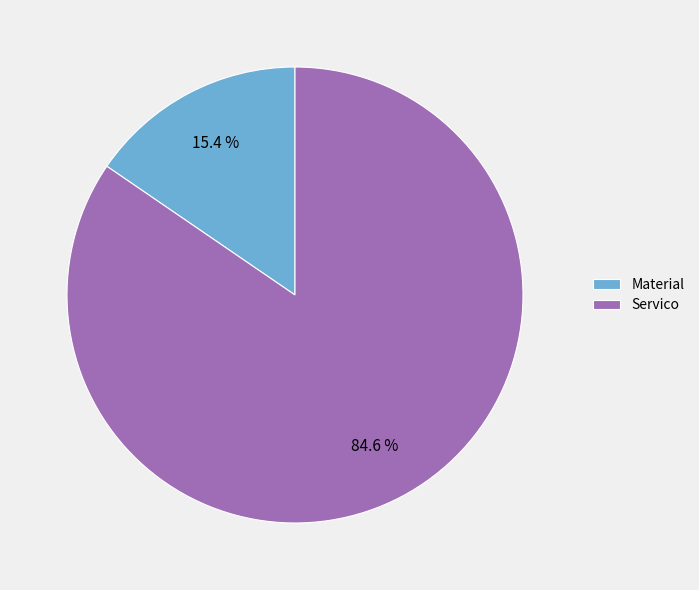

To the nearest percent, what portion does Material represent?

15%